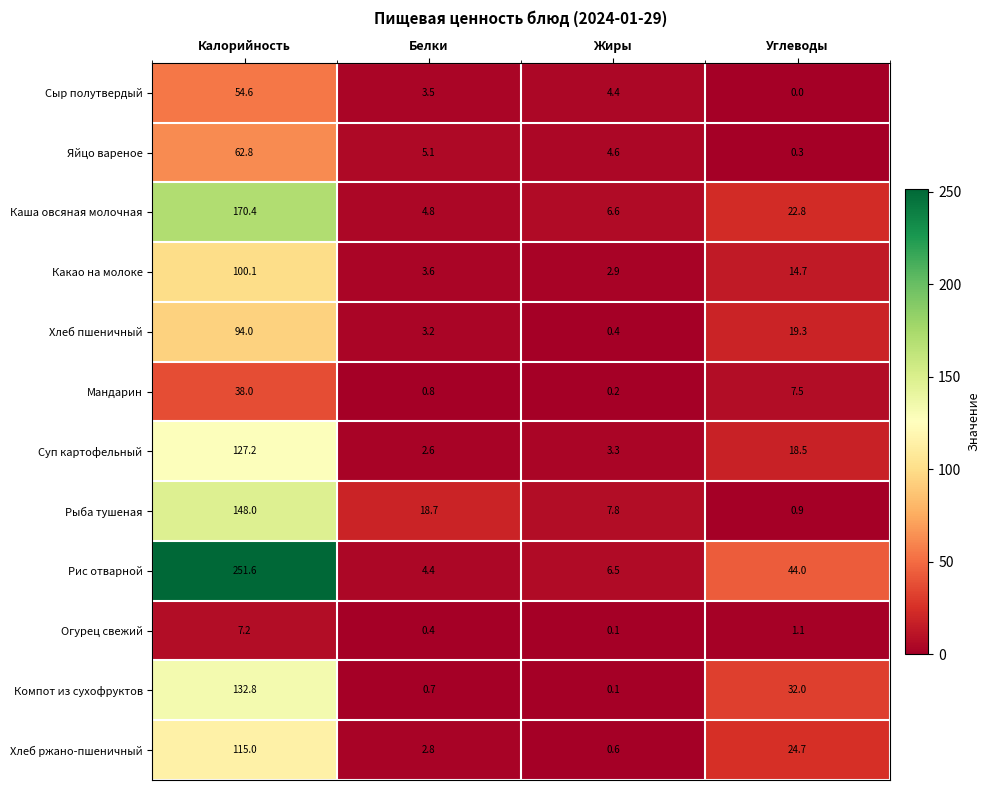

Where is Каша овсяная молочная nearest to the value 87?

Углеводы